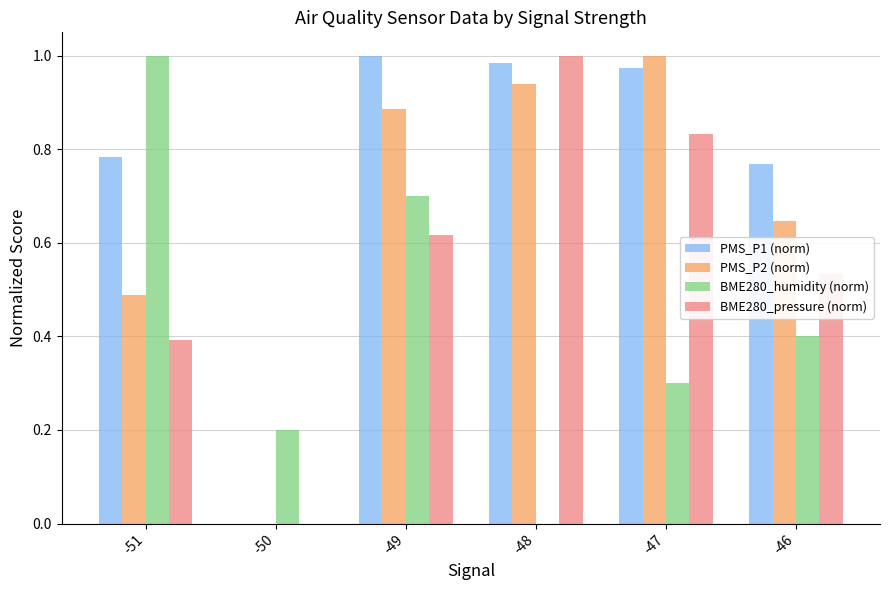

Is it true that PMS_P2 (norm) equals 0.4 at -46?

False